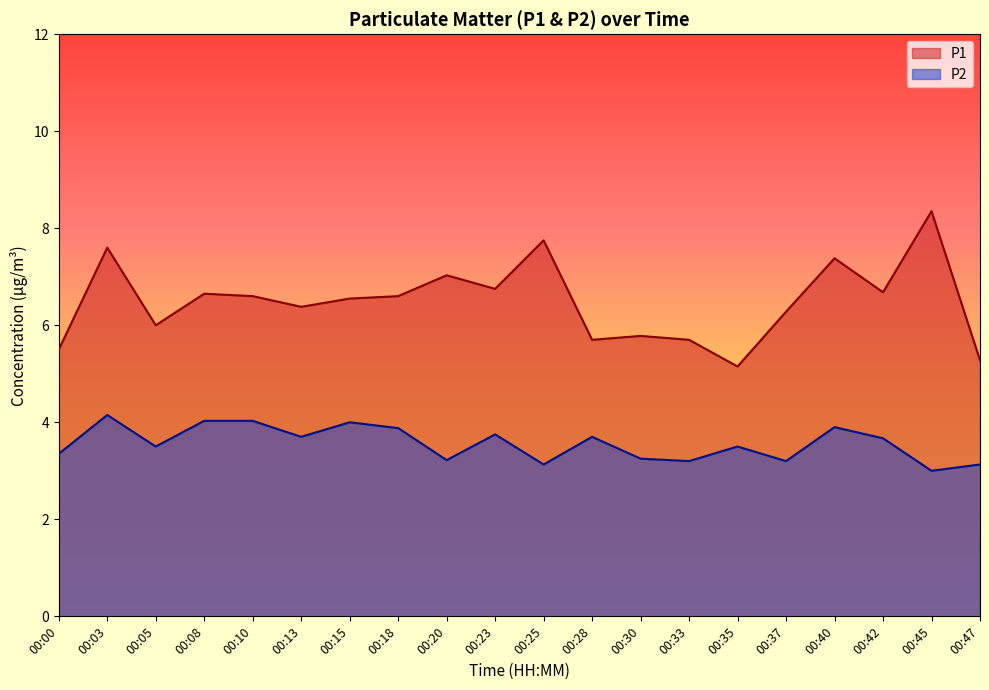

Which has a higher value, 00:13 or 00:33?

00:13